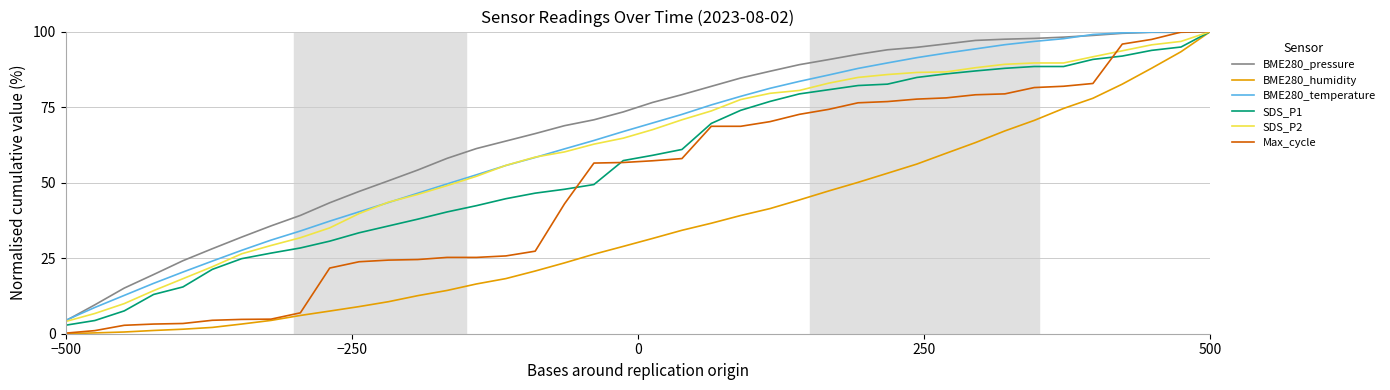

What is the maximum value shown in the chart?

100.0